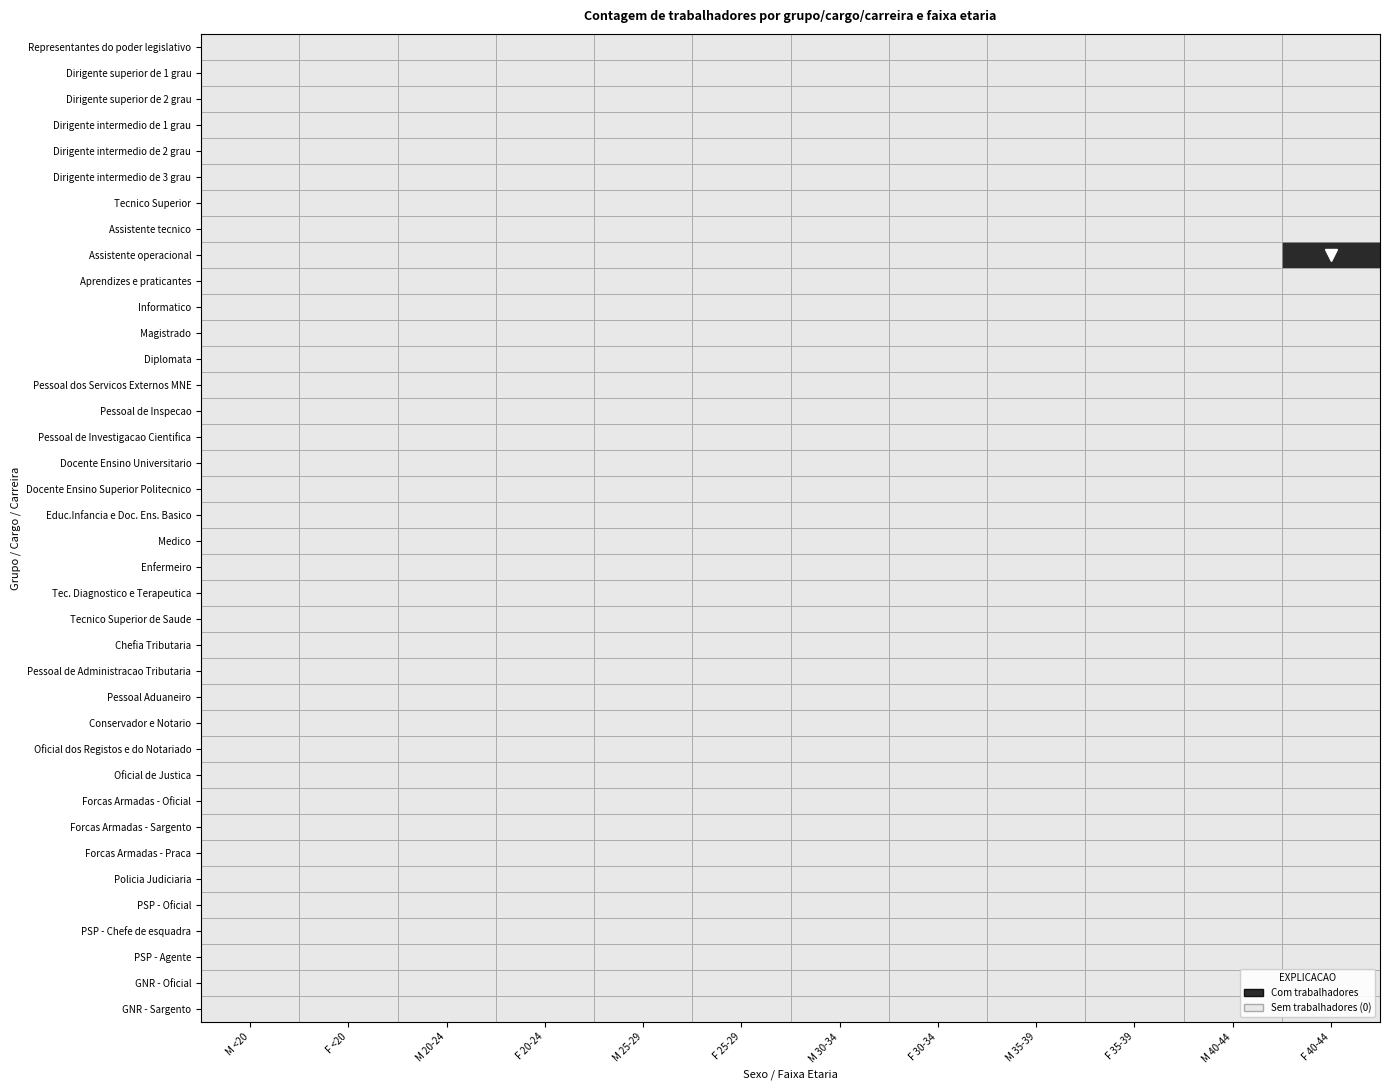

Rank the categories by value from lowest to highest.

0, 1, 2, 3, 4, 5, 6, 7, 9, 10, 11, 12, 13, 14, 15, 16, 17, 18, 19, 20, 21, 22, 23, 24, 25, 26, 27, 28, 29, 30, 31, 32, 33, 34, 35, 36, 37, 8